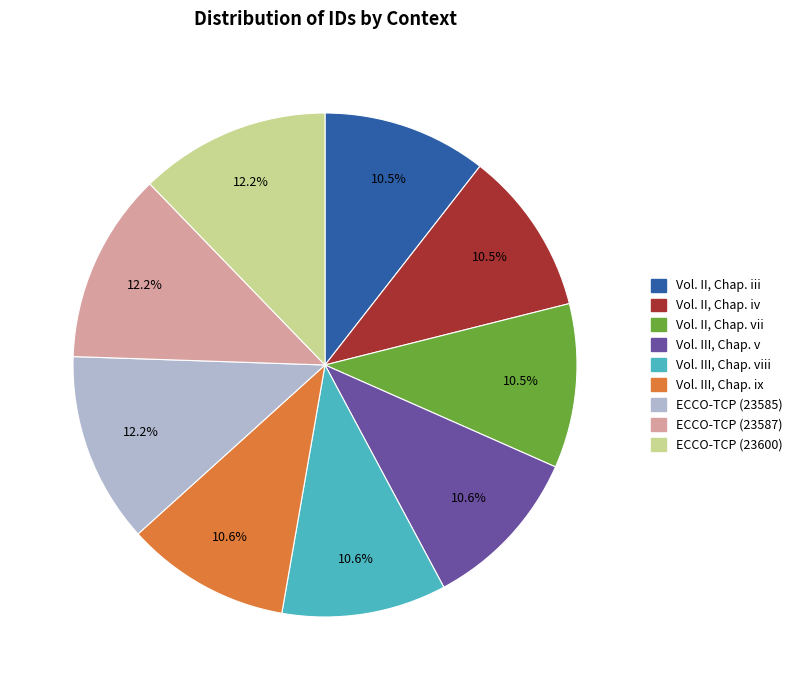

Does any single category account for the majority?

No